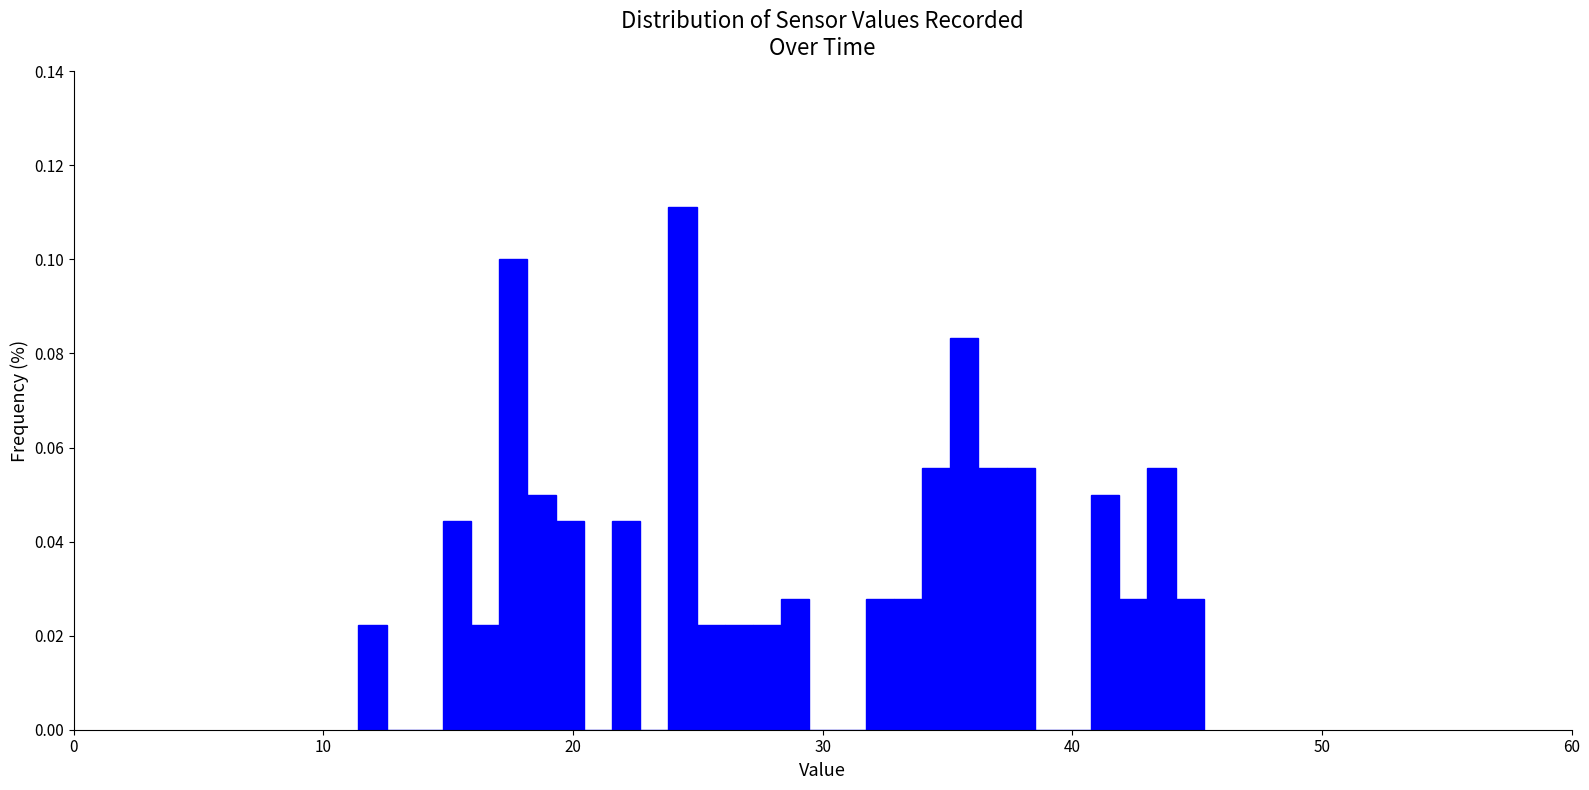

Around what value on the x-axis is the tallest bar? Give the approximate position of its centre, as read against the axis.

24